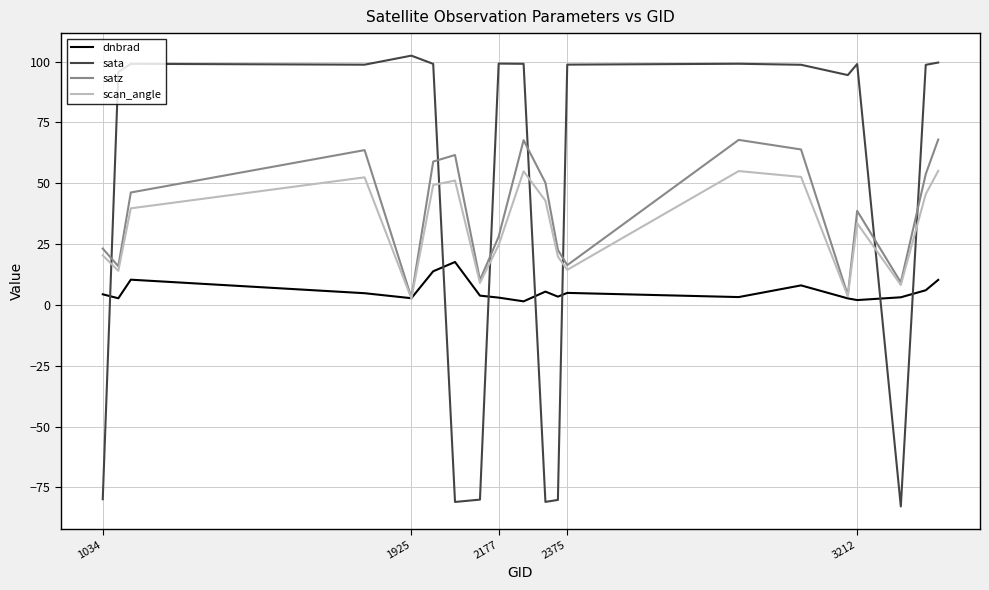

What is the minimum value shown in the chart?

-82.8